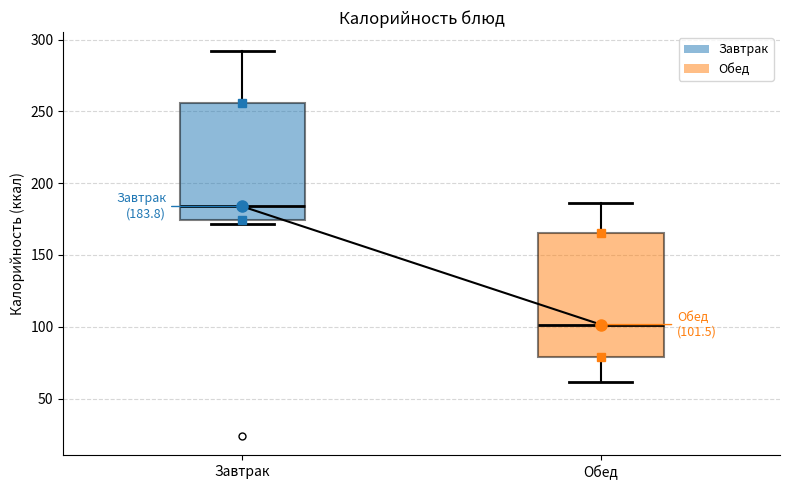

Which box is the tallest, from its lower edge to its upper edge?

Обед